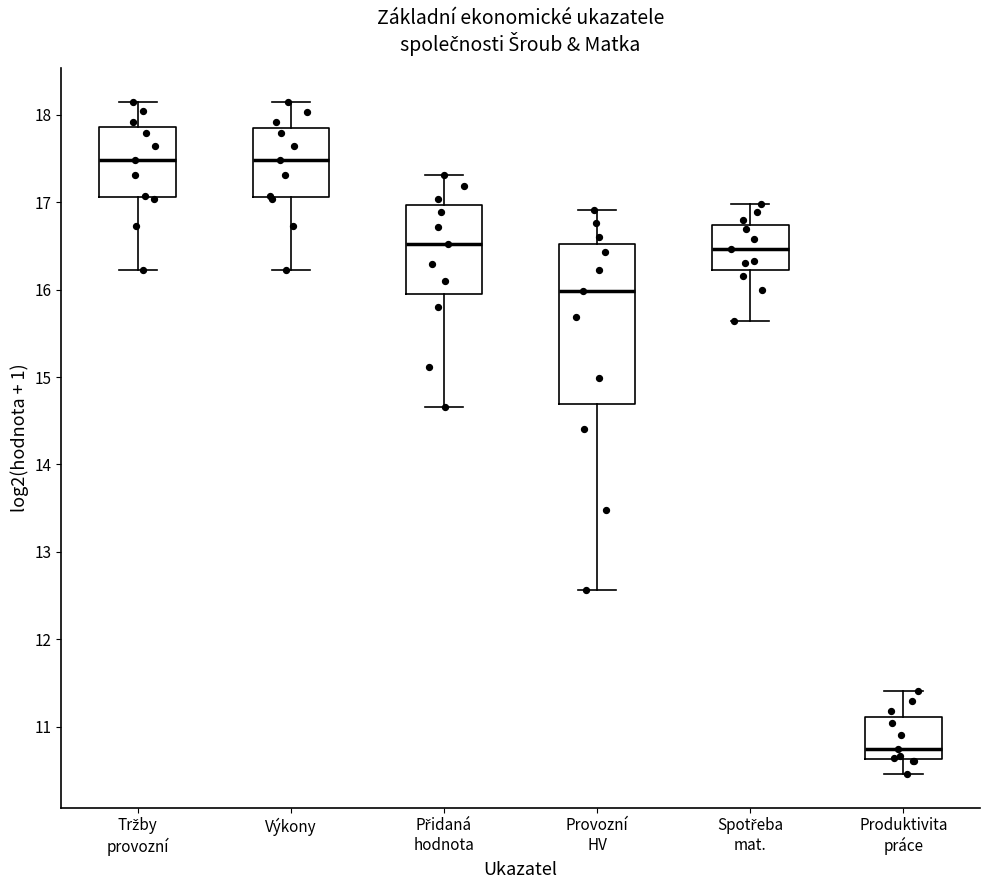

Where does the lower whisker of the box for Tržby provozní end on the y-axis? The values are not printed on the chart, so give them approximately, as read against the axis.

16.2